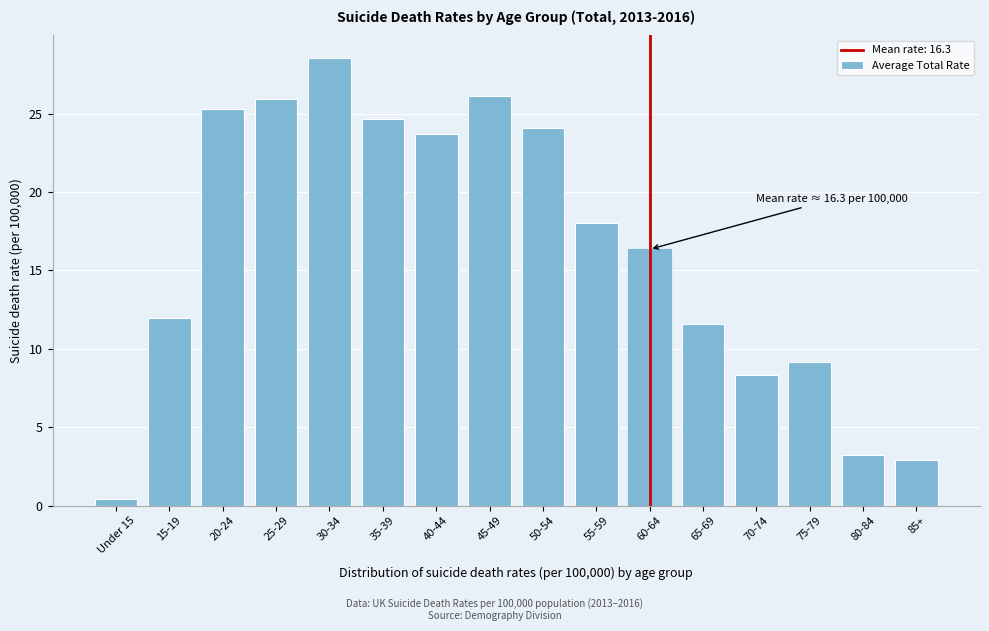

Reading left to right, extract all data points from this chart.

0.4	12.0	25.3	25.9	28.6	24.6	23.7	26.1	24.1	18.0	16.3	11.6	8.3	9.2	3.2	2.9